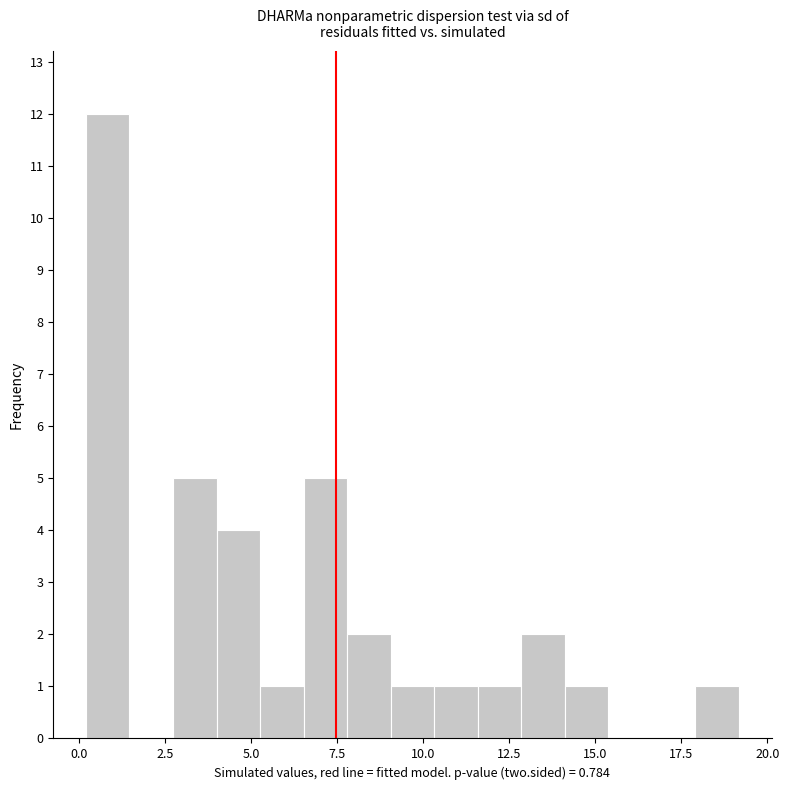

Around what value on the x-axis is the tallest bar? Give the approximate position of its centre, as read against the axis.

1.0